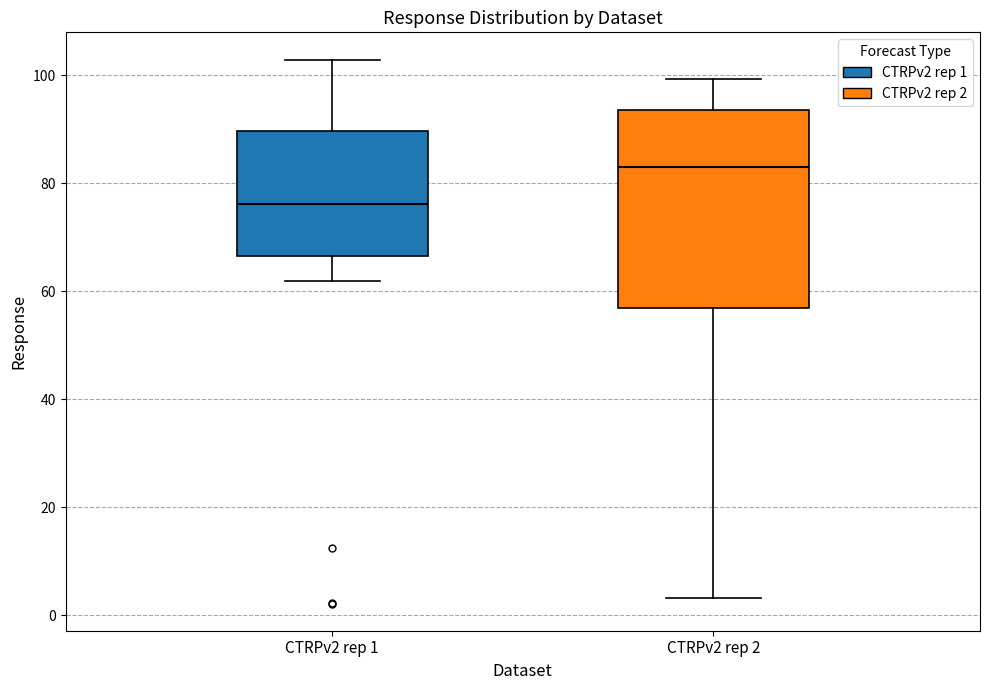

Reading left to right, transcribe this box plot: for each box, give where its median line is, the range the box spans, and where its two whiskers end, as read against the y-axis. The values are not printed on the chart, so give them approximately, as read against the axis.

CTRPv2 rep 1: median 76, box 66 to 90, whiskers 62 to 102
CTRPv2 rep 2: median 82, box 56 to 94, whiskers 4 to 100